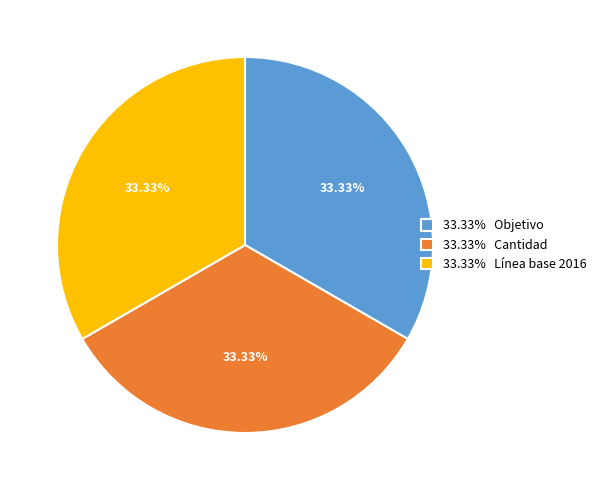

Do 33.33% Cantidad and 33.33% Objetivo together represent more than half of the pie?

Yes